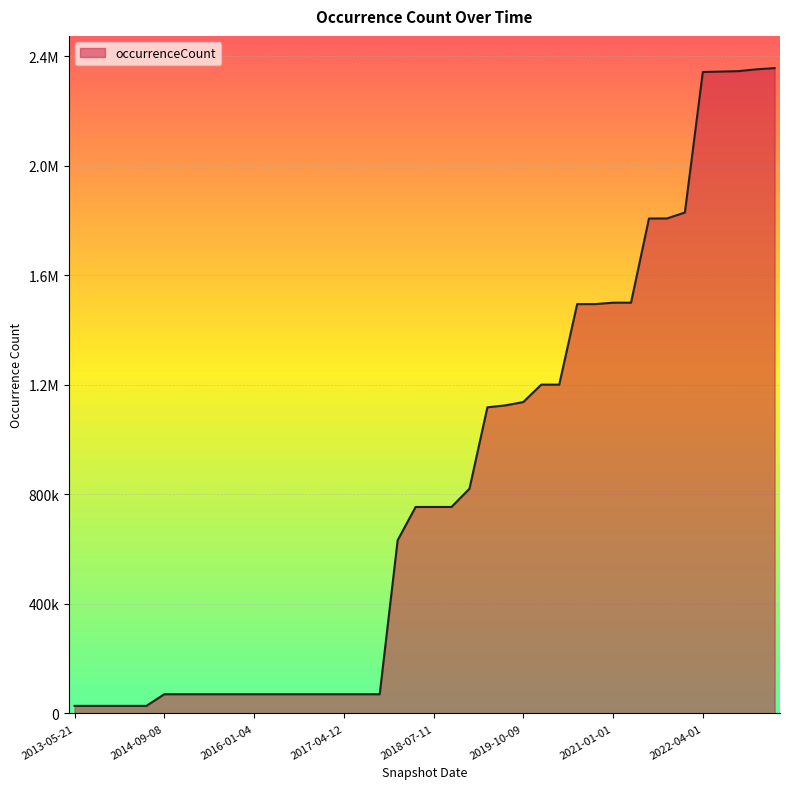

Does the chart have visible grid lines?

Yes